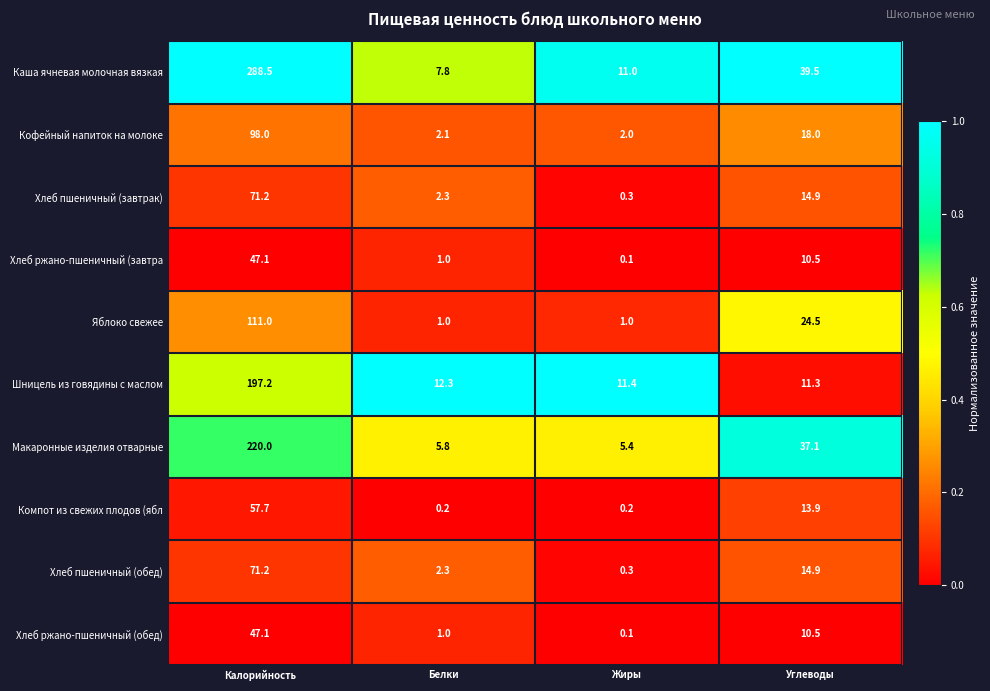

What is the difference between the maximum and second lowest values in the Шницель из говядины с маслом series?

185.8